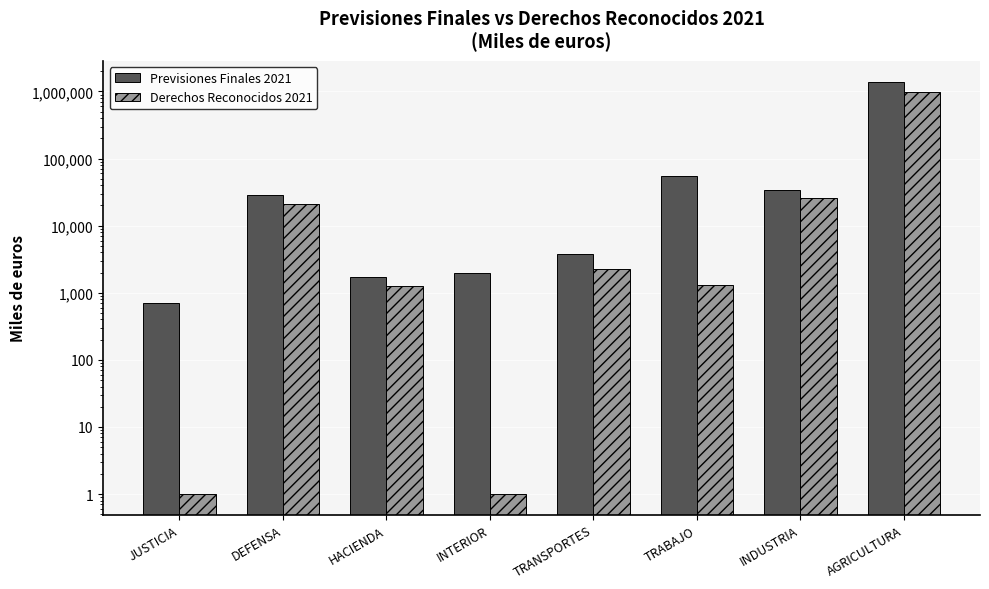

What is the label of the 6th bar from the right?

HACIENDA